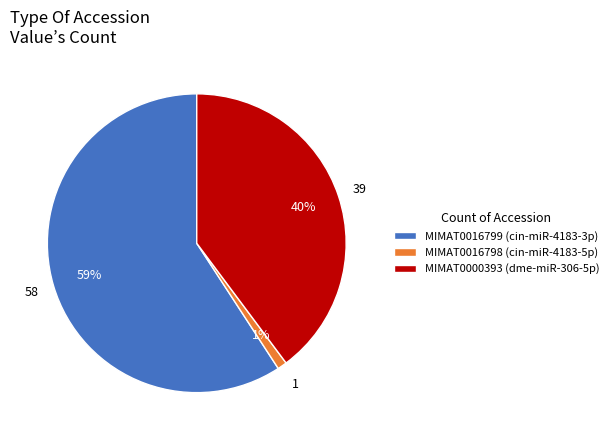

Is there any slice that represents more than half of the pie?

Yes